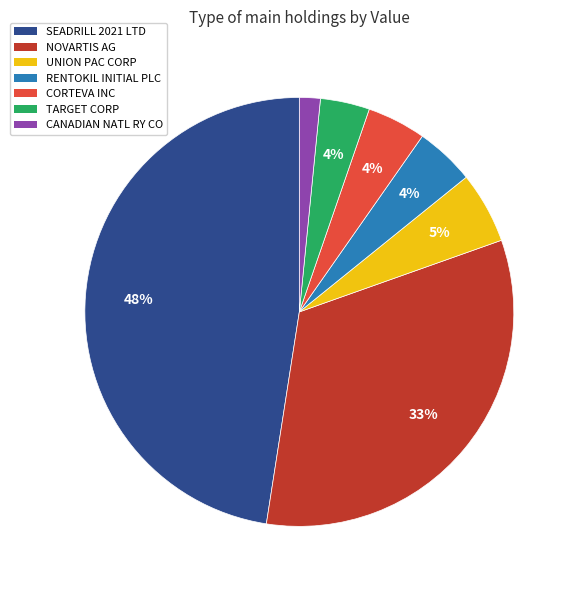

What is the ratio of the value at CORTEVA INC to the value at UNION PAC CORP?

0.8